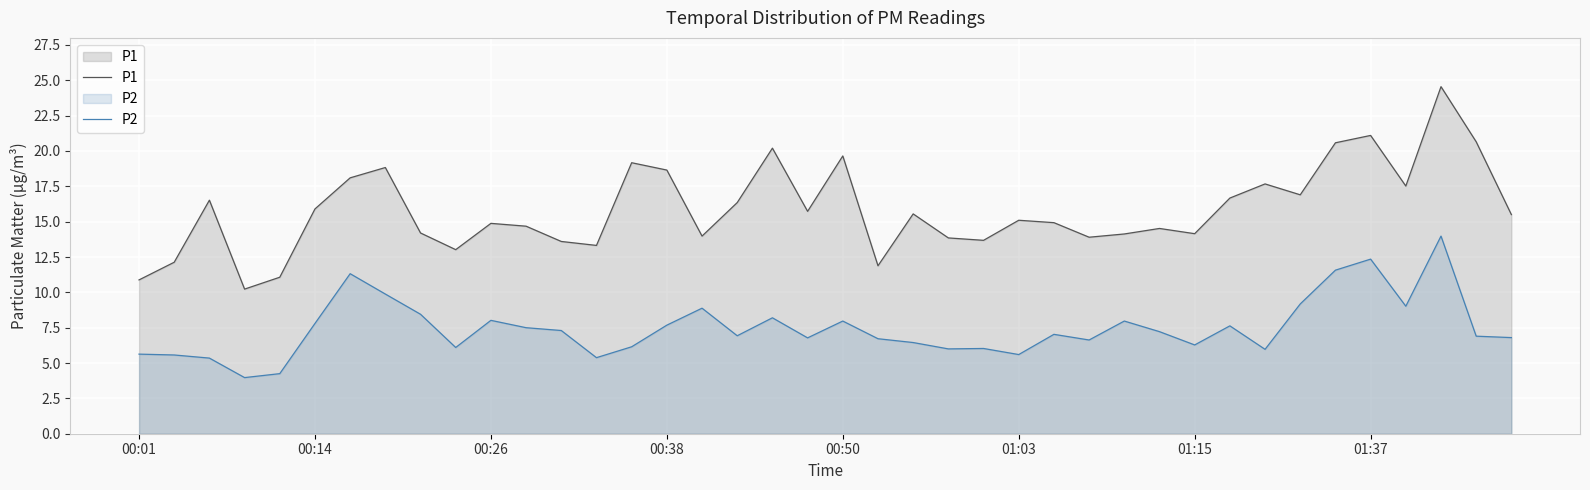

Is the value of P1 at 19 greater than the value of P2 at 18?

Yes